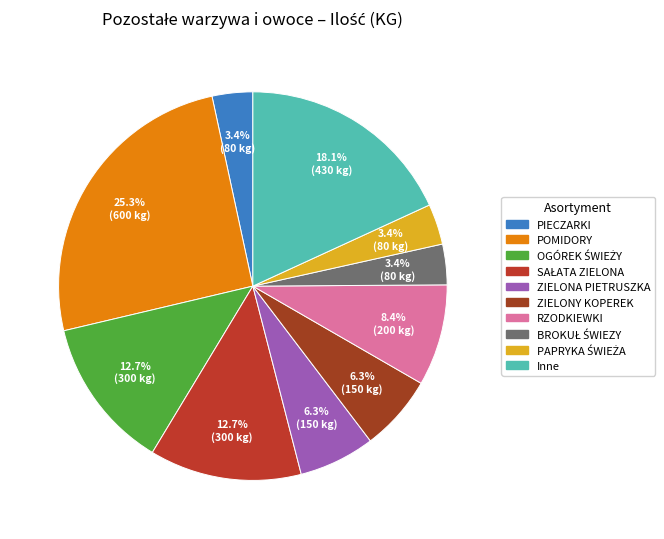

What is the largest slice in the pie chart?

POMIDORY